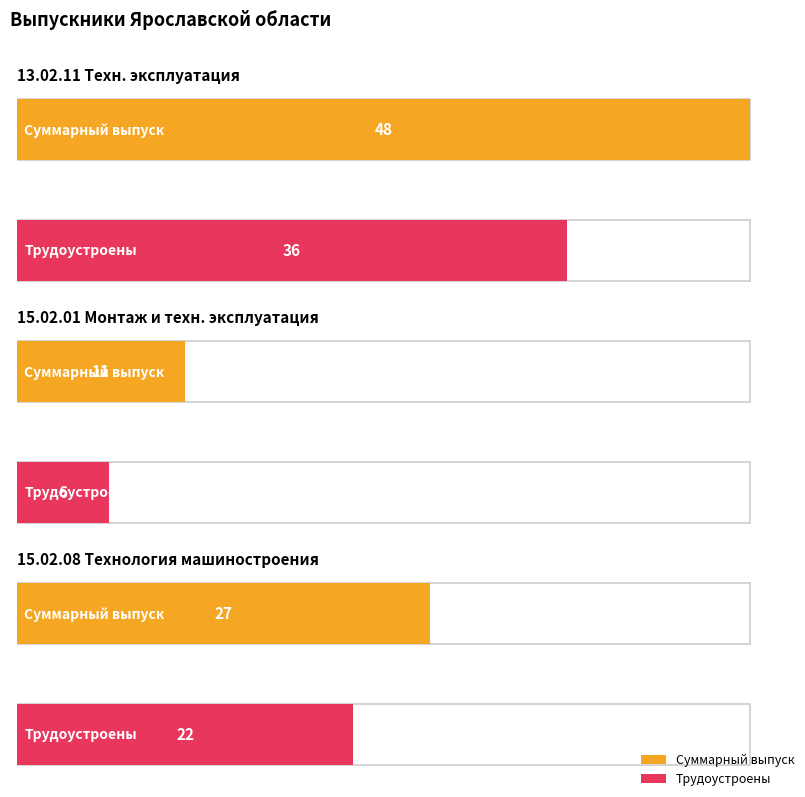

Reading left to right, what are all the values shown in this chart?

Суммарный выпуск: 13.02.11 Техническая эксплуатация=48	15.02.01 Монтаж и техническая эксплуатация=11	15.02.08 Технология машиностроения=27
Трудоустроены: 13.02.11 Техническая эксплуатация=36	15.02.01 Монтаж и техническая эксплуатация=6	15.02.08 Технология машиностроения=22